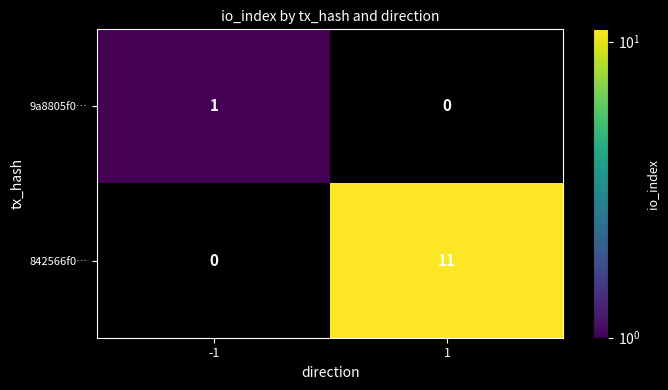

True or false: 842566f0… has a value of 7 at 1.

False